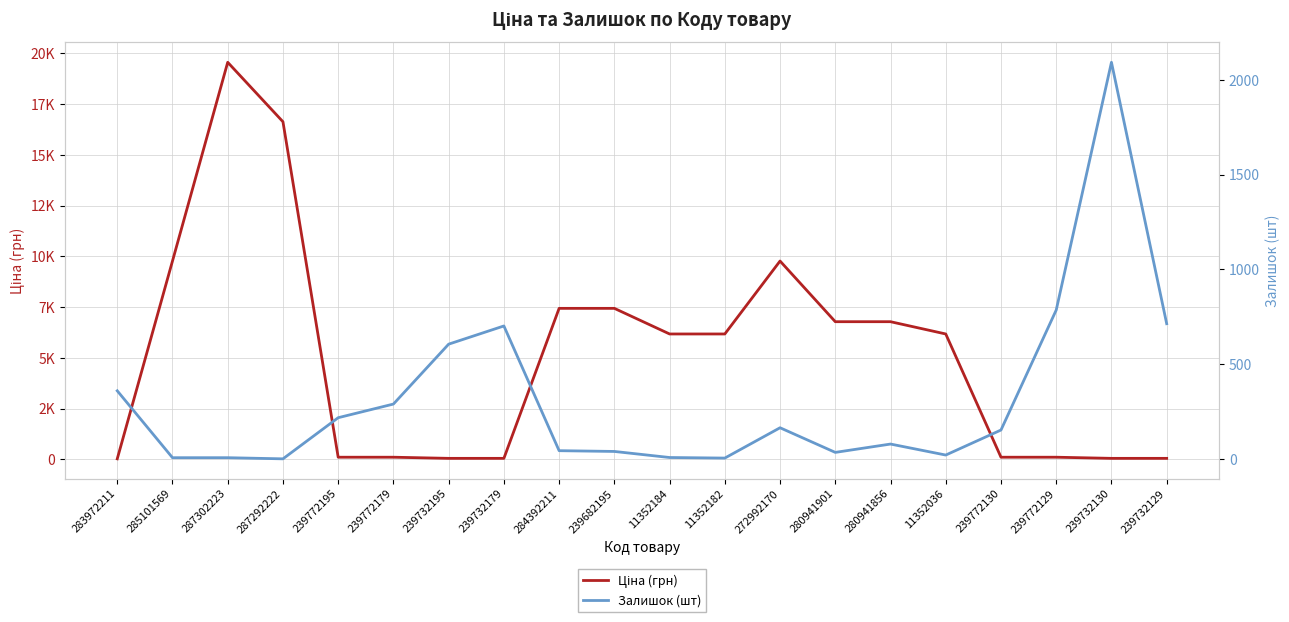

What position from the left is 11352184?

11